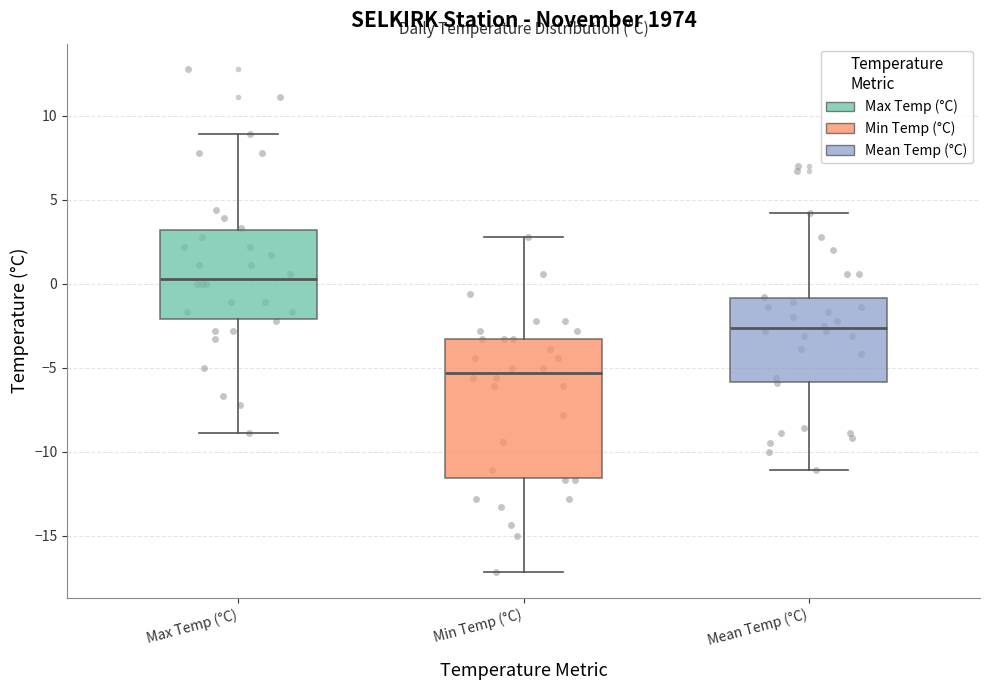

Which box is the tallest, from its lower edge to its upper edge?

Min Temp (°C)